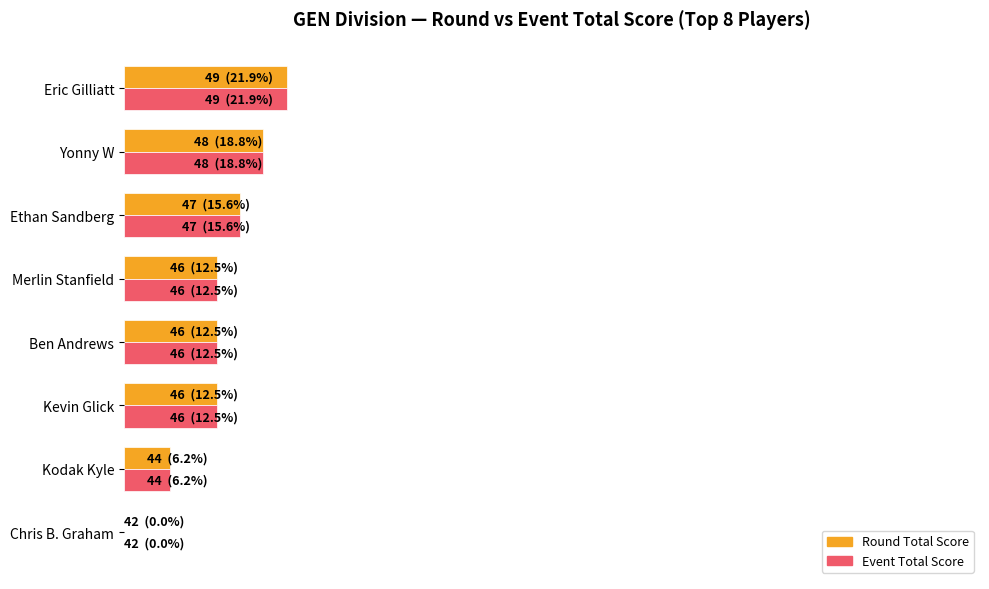

What are all the series names shown in the legend?

Round Total Score, Event Total Score